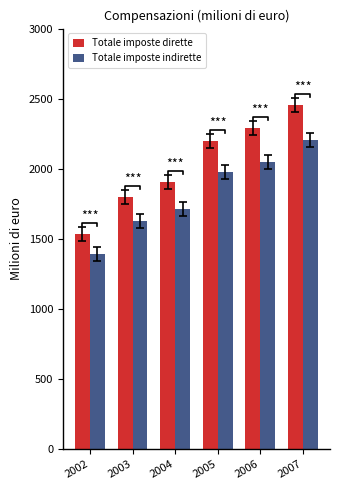

What is the difference between the Totale imposte dirette values at 2007 and 2006?

165